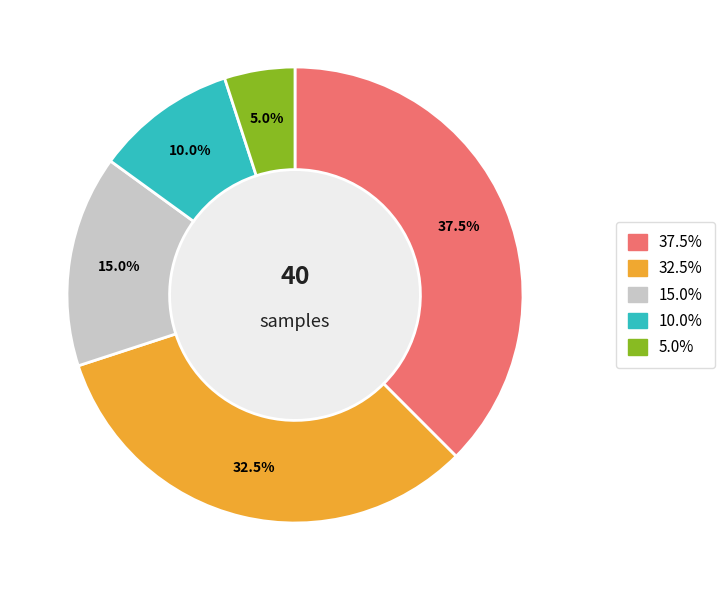

Is there any slice that represents more than half of the pie?

No